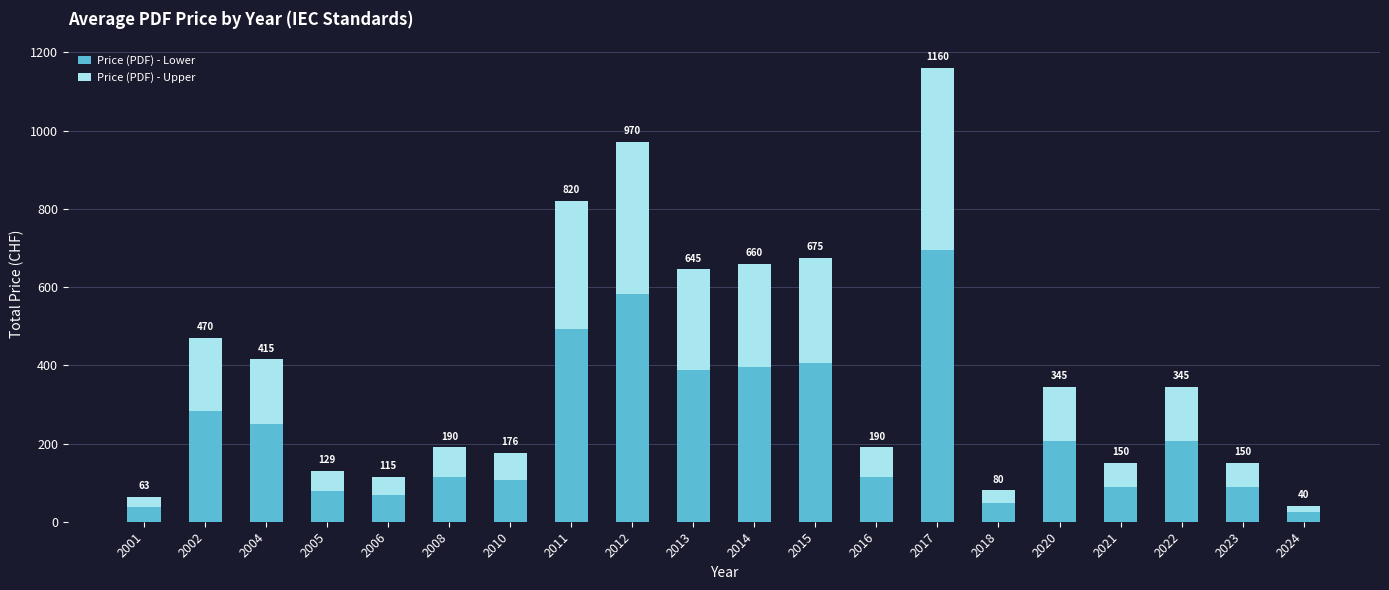

The Price (PDF) - Upper series shows 188.0 at 2002. True or false?

True